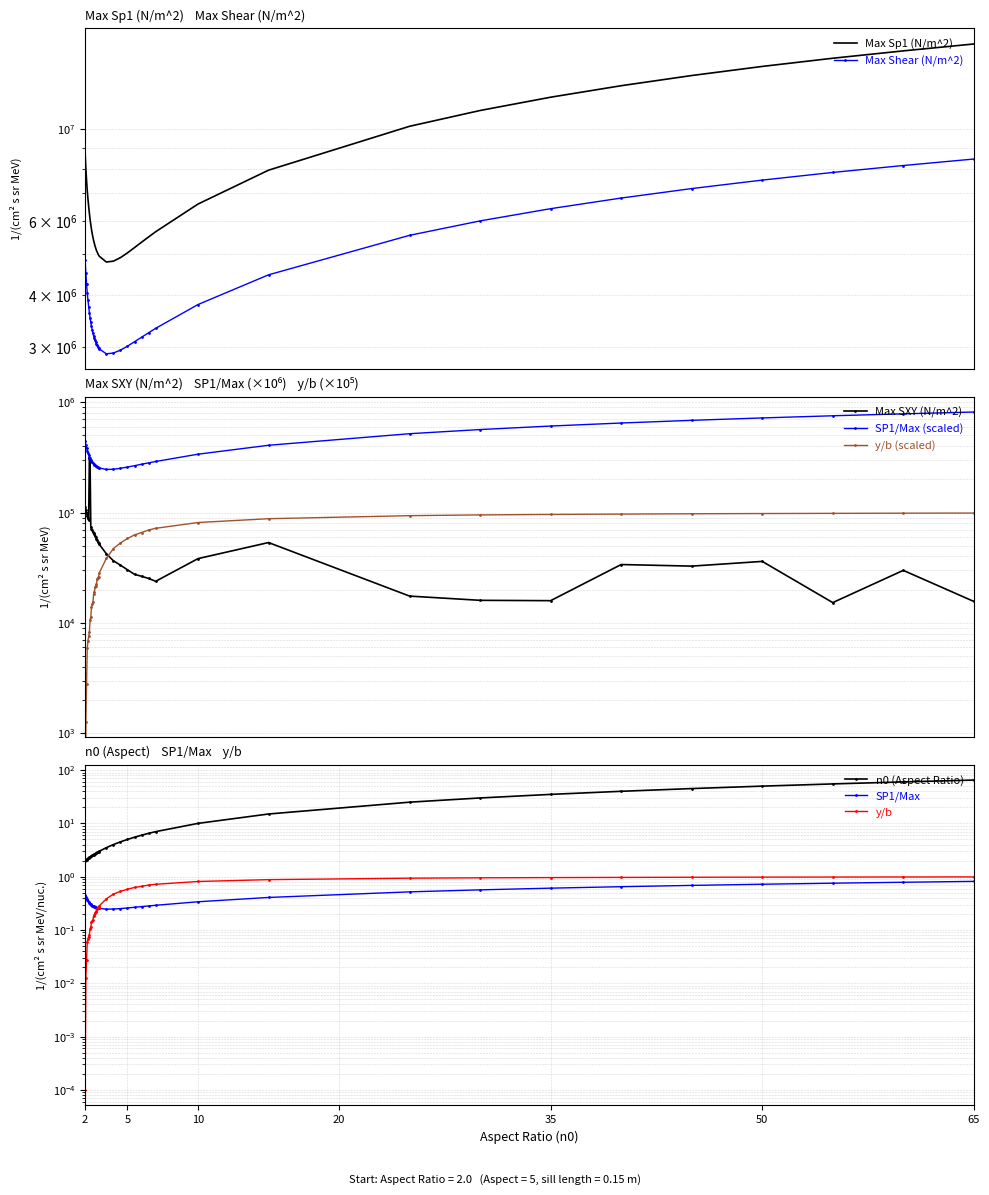

The Max SXY (N/m^2) series shows 112610.0 at 2.0. True or false?

True